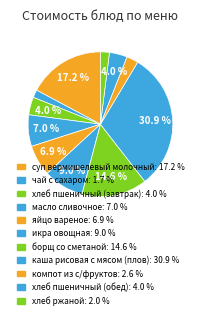

To the nearest percent, what percentage of the pie is суп вермишелевый молочный?

17%